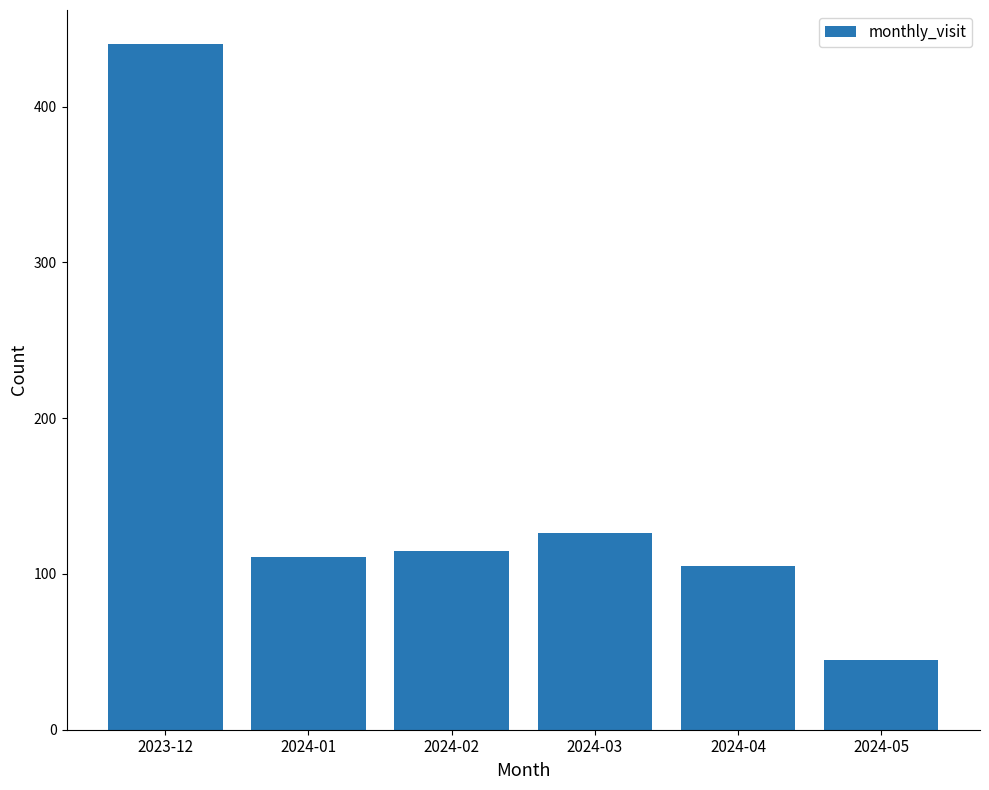

What position from the left is 2024-05?

6